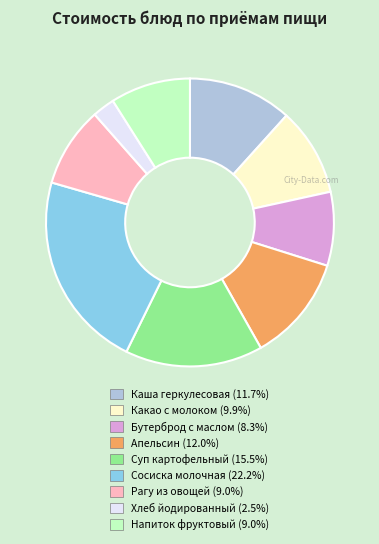

How many segments does this pie chart have?

9